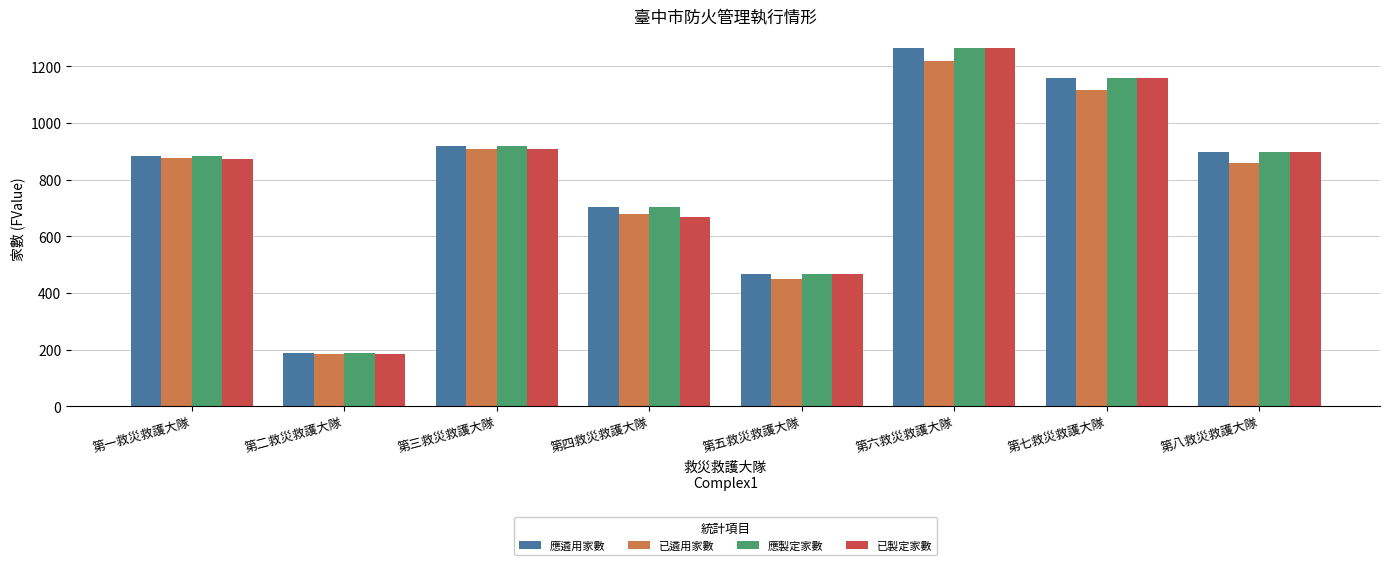

What is the spread (max minus min) of values at 第一救災救護大隊?

11